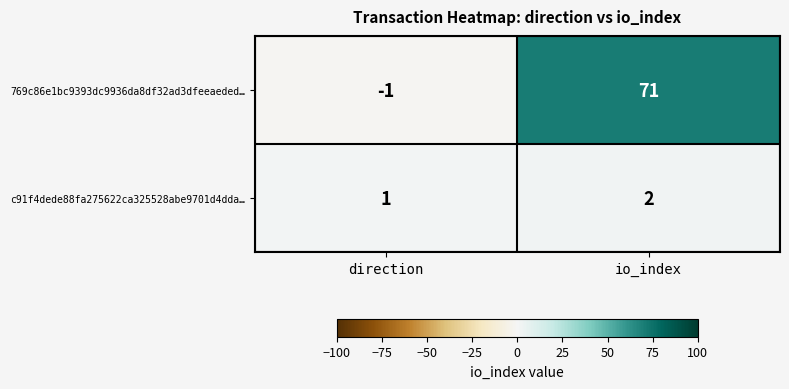

What is the sum of all 769c86e1bc9393dc9936da8df32ad3dfeeaeded… values?

70